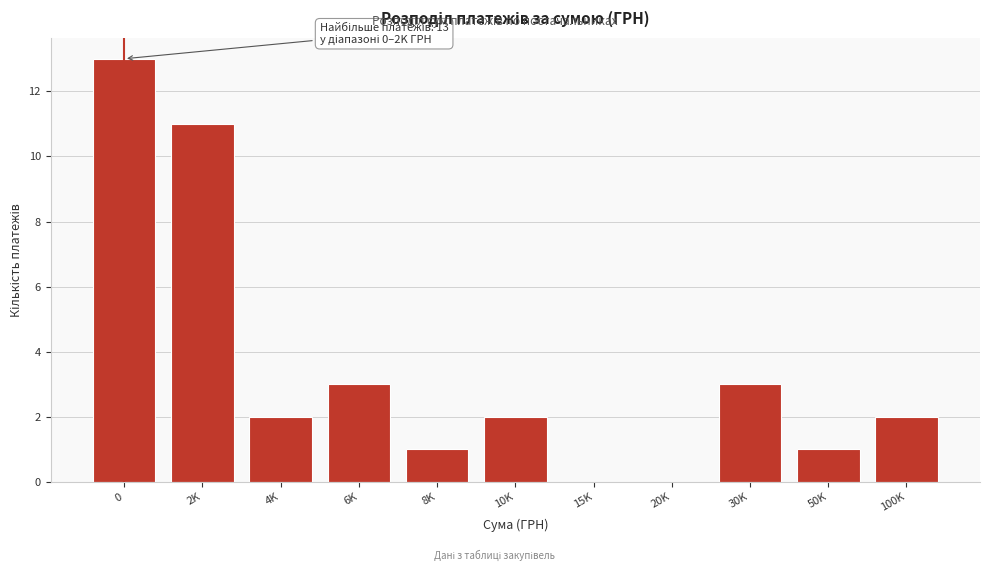

Reading left to right, transcribe all the data shown in this chart.

0=13	2K=11	4K=2	6K=3	8K=1	10K=2	15K=0	20K=0	30K=3	50K=1	100K=2